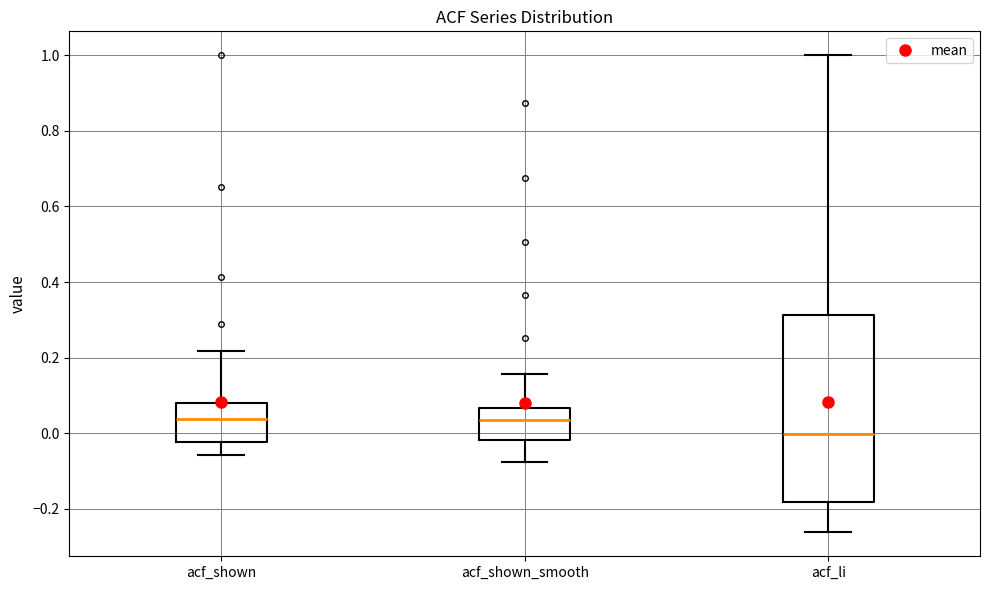

Reading left to right, read every box against the y-axis: the position of its median line, the range the box covers, and the ends of its whiskers. The values are not printed on the chart, so give them approximately, as read against the axis.

acf_shown: median 0.04, box -0.02 to 0.08, whiskers -0.06 to 0.22
acf_shown_smooth: median 0.04, box -0.02 to 0.06, whiskers -0.08 to 0.16
acf_li: median 0.00, box -0.18 to 0.32, whiskers -0.26 to 1.00